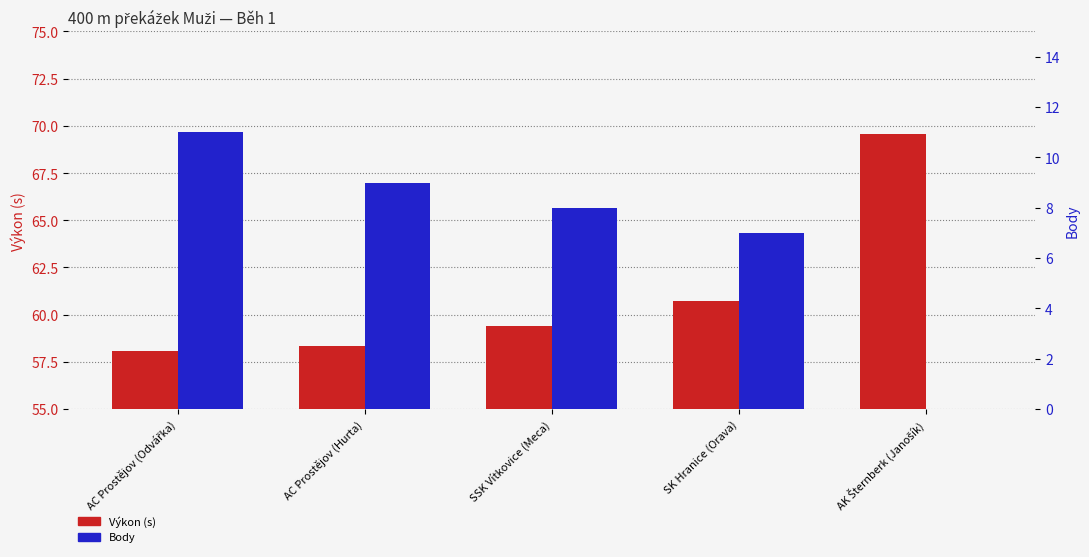

How many groups of bars are there?

5